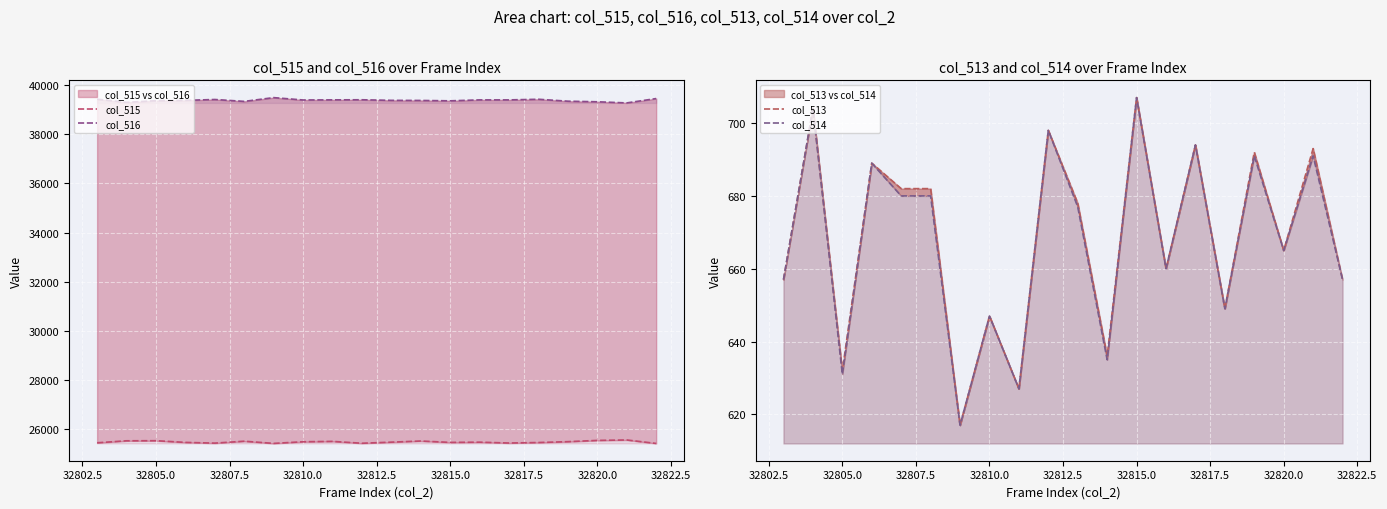

True or false: col_515 and col_514 intersect in this chart.

False